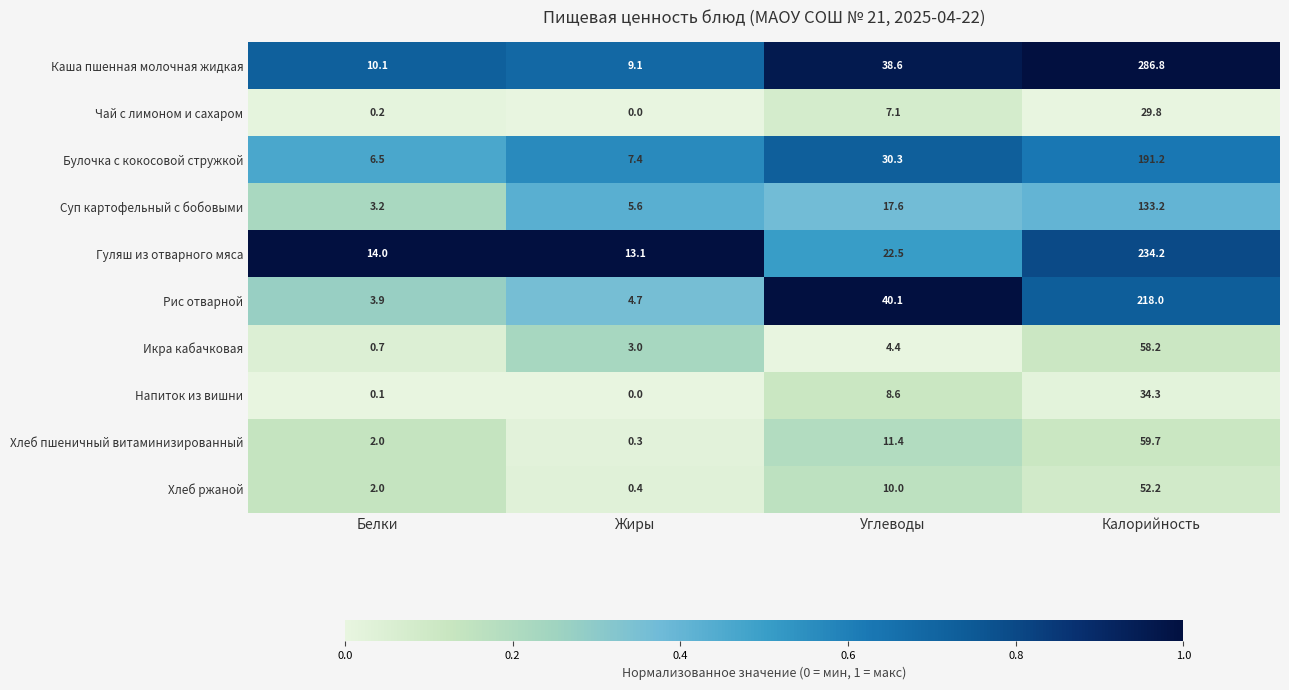

The Хлеб ржаной series shows 10.0 at Углеводы. True or false?

True